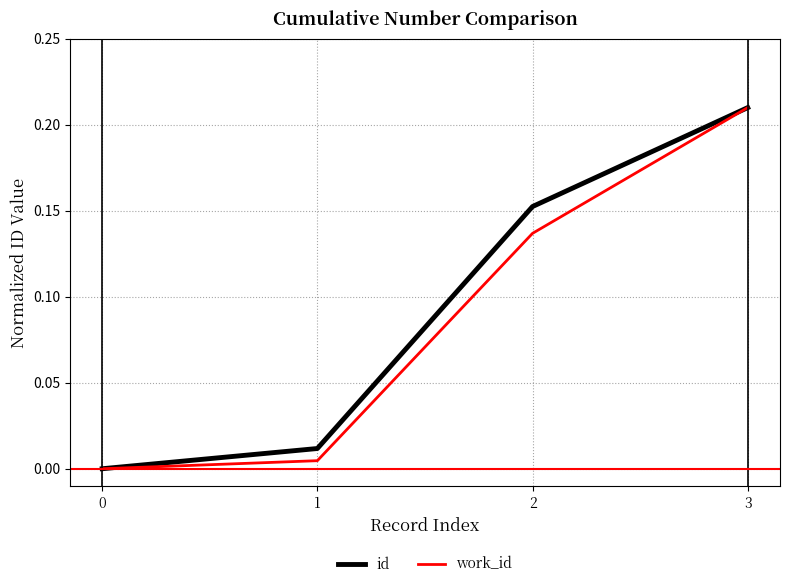

Is this an area chart (filled region under the line)?

No